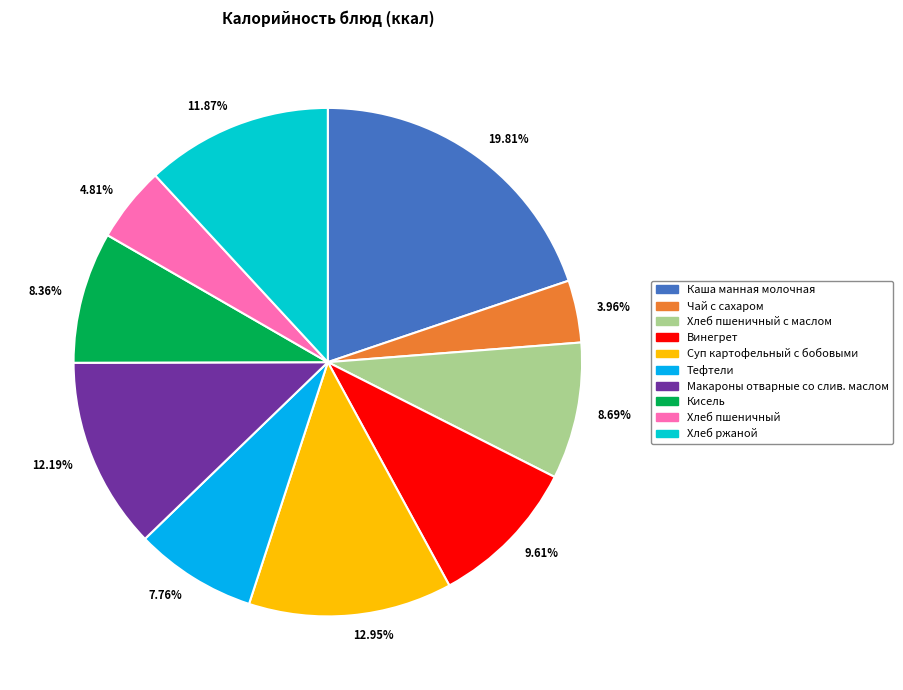

Do 12.19% and 7.76% together represent more than half of the pie?

No